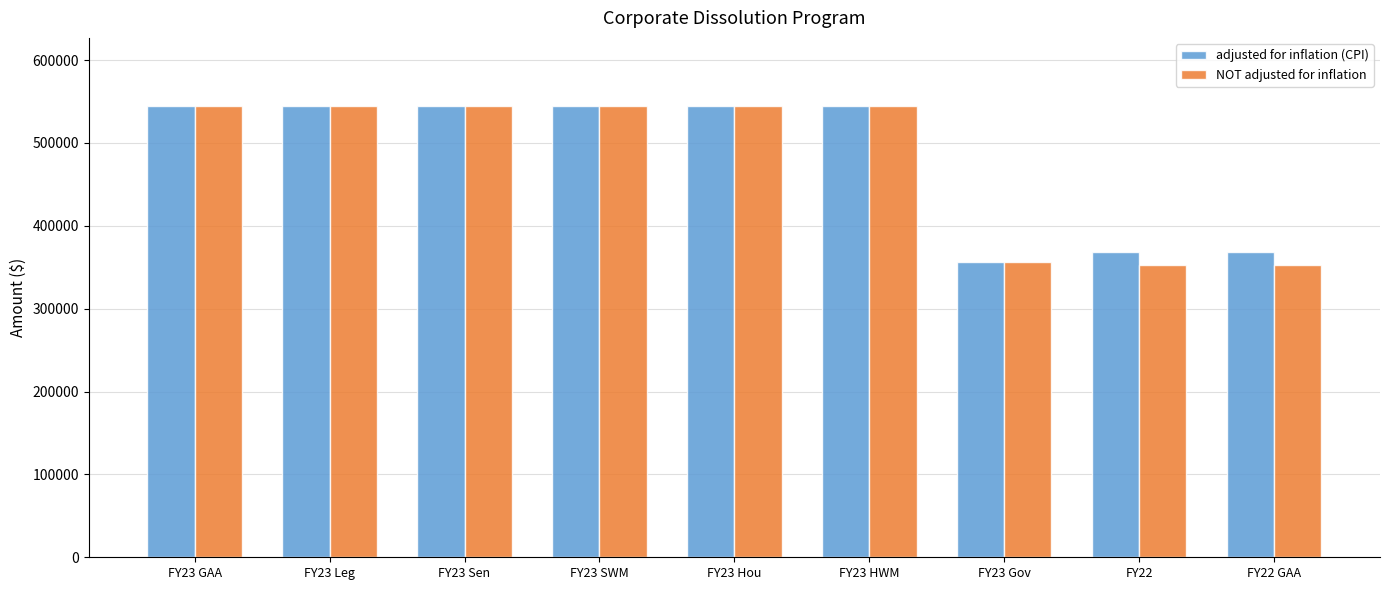

What is the label of the 2nd bar from the right?

FY22